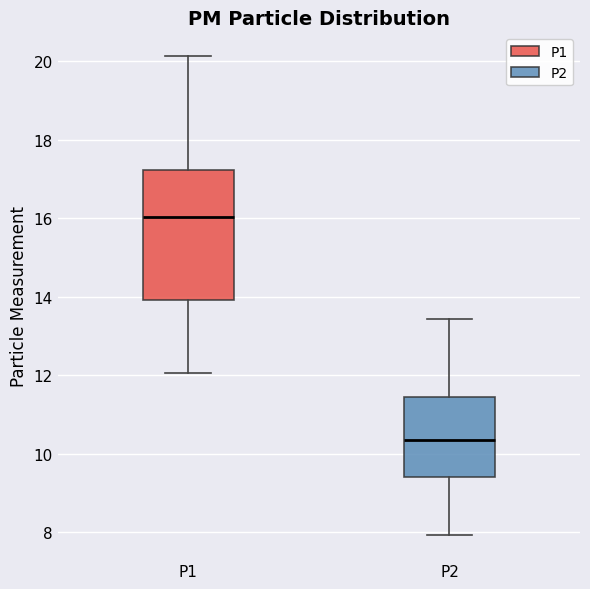

Which box has the highest median line?

P1